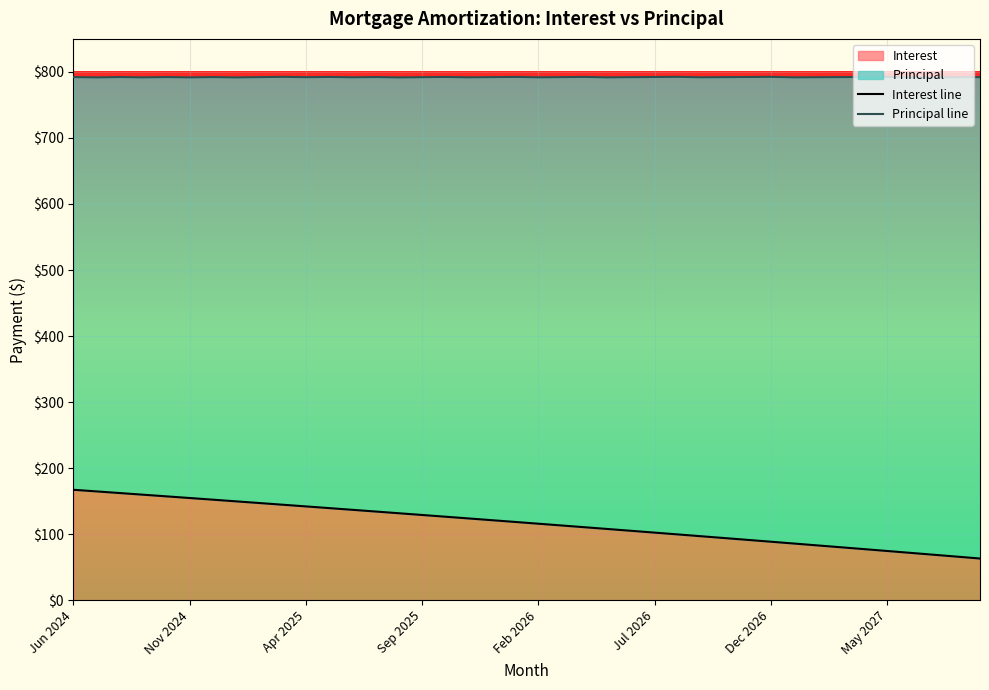

The value of Interest at Feb 2026 is 175.5. True or false?

False